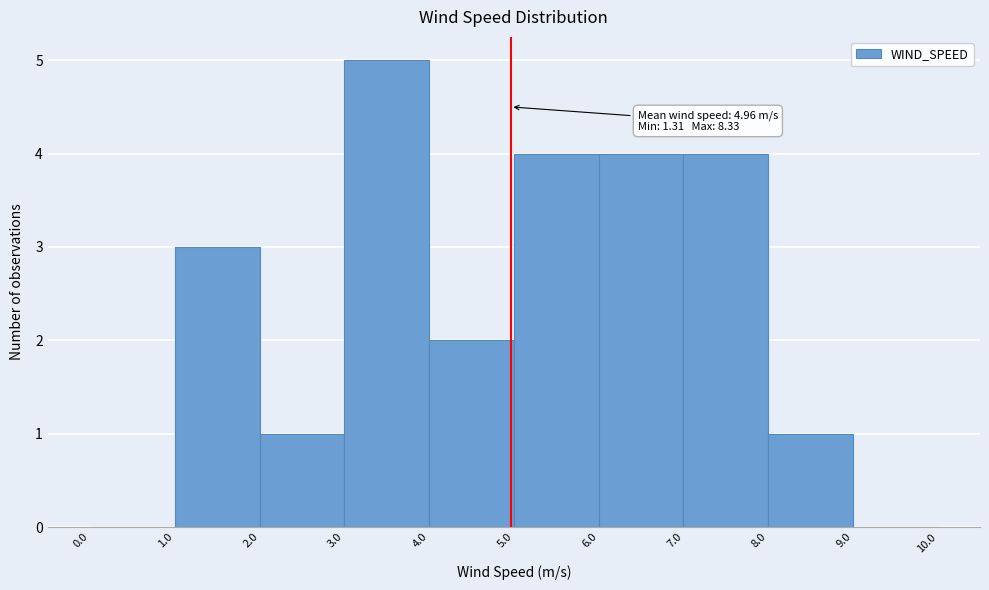

Which range on the x-axis has the tallest bar?

3.0 to 4.0